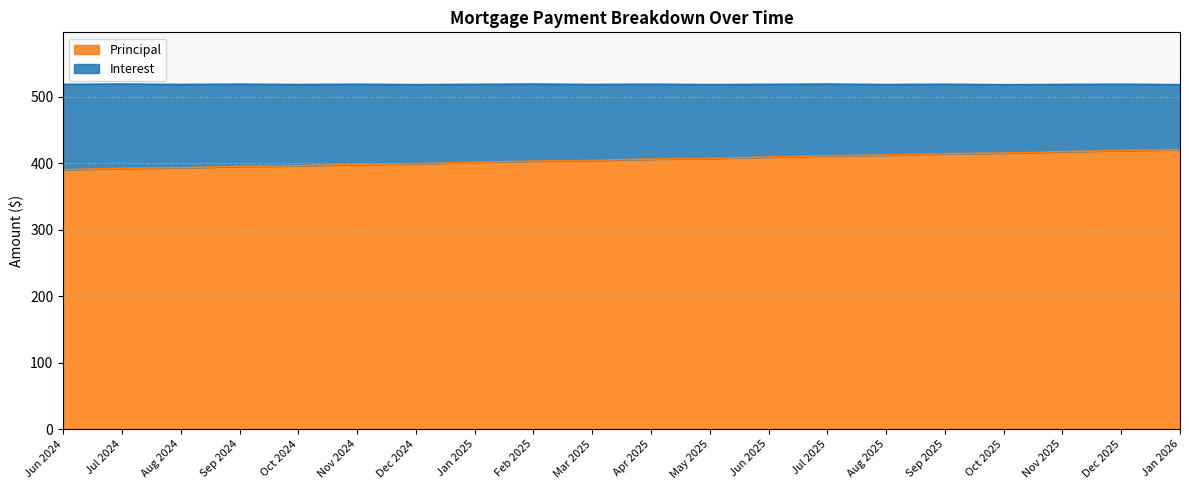

What is the difference between the maximum and second lowest values?

28